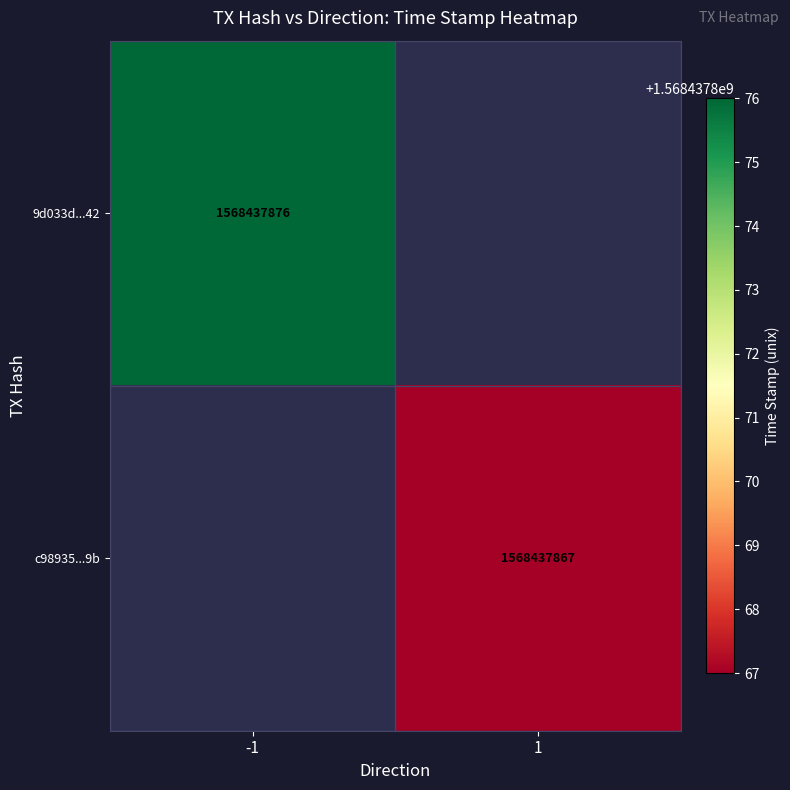

Reading left to right, what are all the values shown in this chart?

9d033d410ed45fd549c3622c064ad5663996b42: direction=-1	time_stamp=1568437876
c98935afeda3a2b2016df89a737084323492c9b: direction=1	time_stamp=1568437867